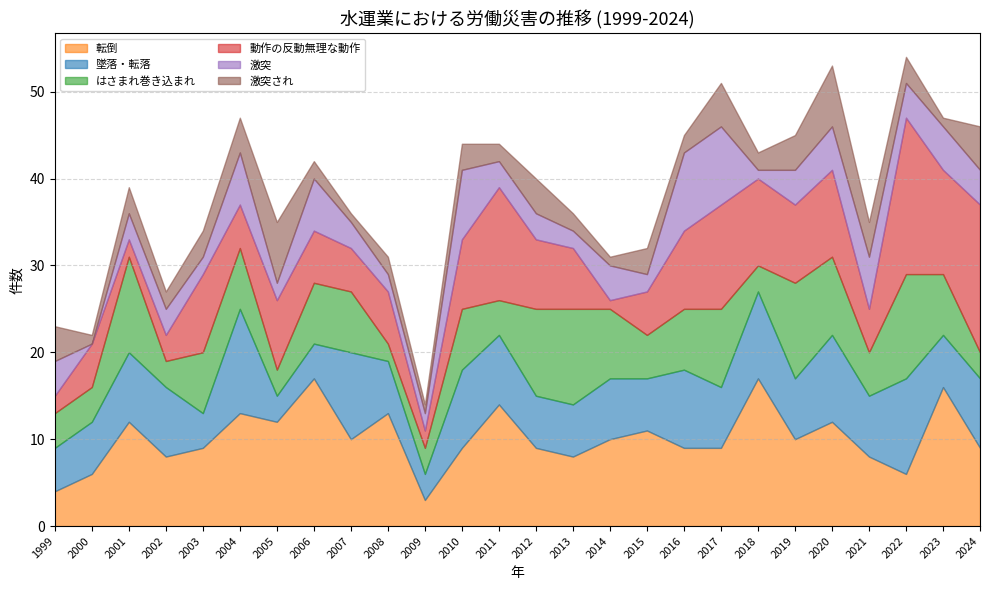

Is it true that 転倒 equals 13 at 2019?

False